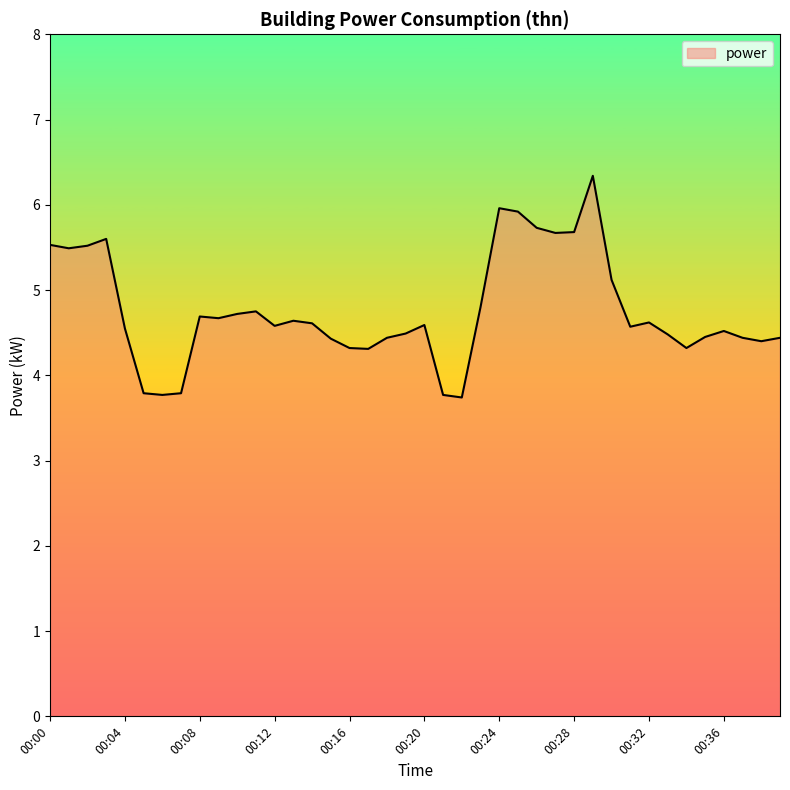

What is the maximum value shown in the chart?

6.3